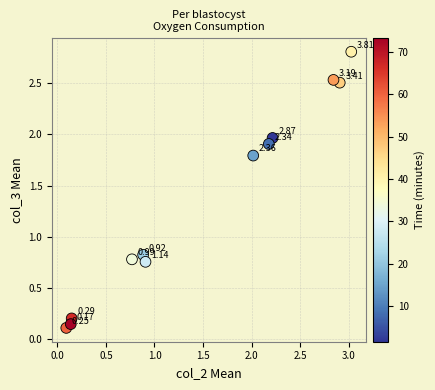

What is the range of X values (max minus min)?

2.9